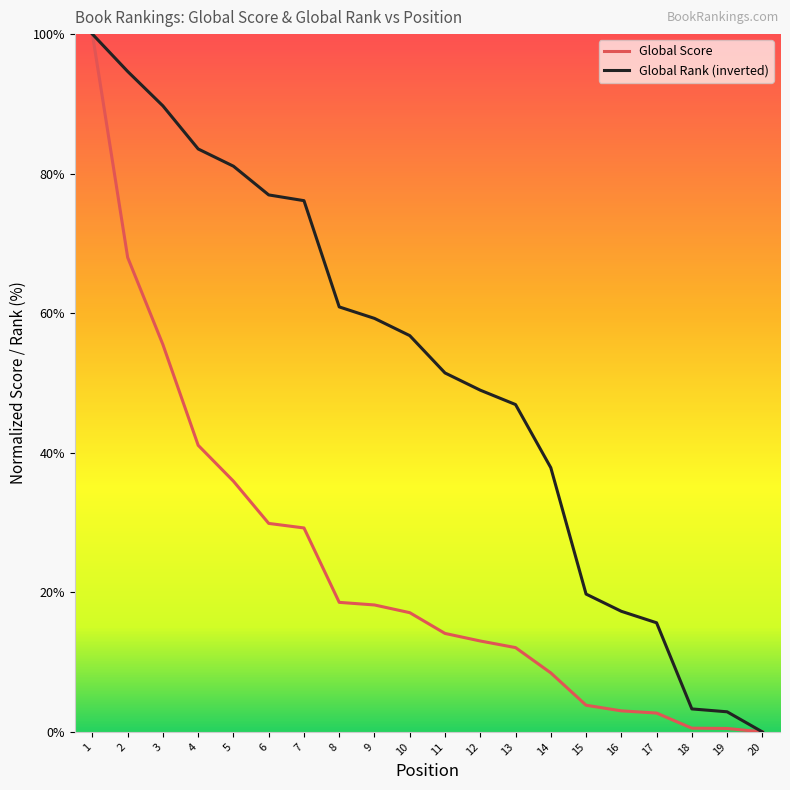

The Global Rank (inverted) series shows 25.0 at 16. True or false?

False